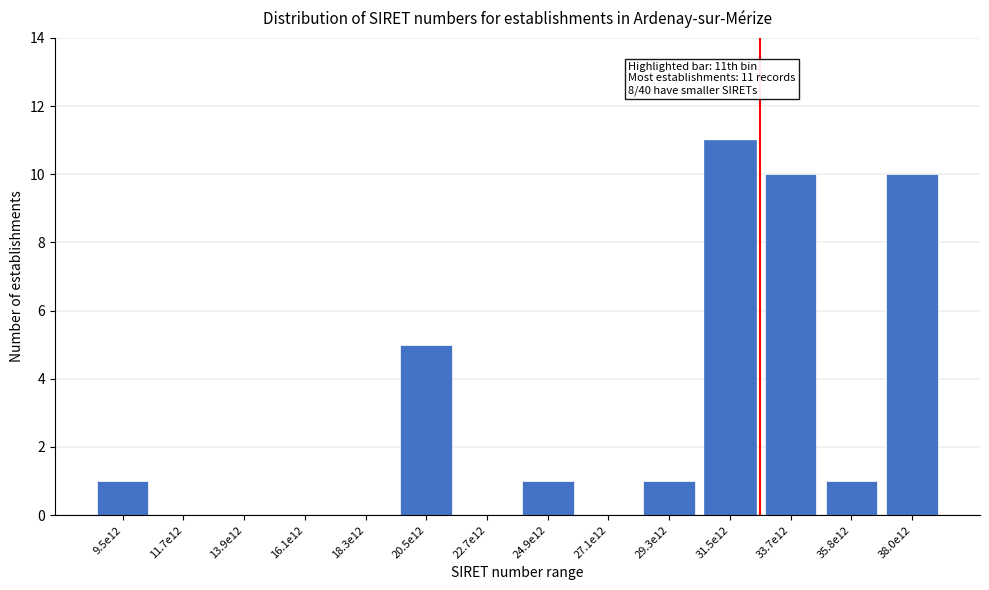

Reading right to left, transcribe all the data shown in this chart.

38.0e12=10	35.8e12=1	33.7e12=10	31.5e12=11	29.3e12=1	27.1e12=0	24.9e12=1	22.7e12=0	20.5e12=5	18.3e12=0	16.1e12=0	13.9e12=0	11.7e12=0	9.5e12=1